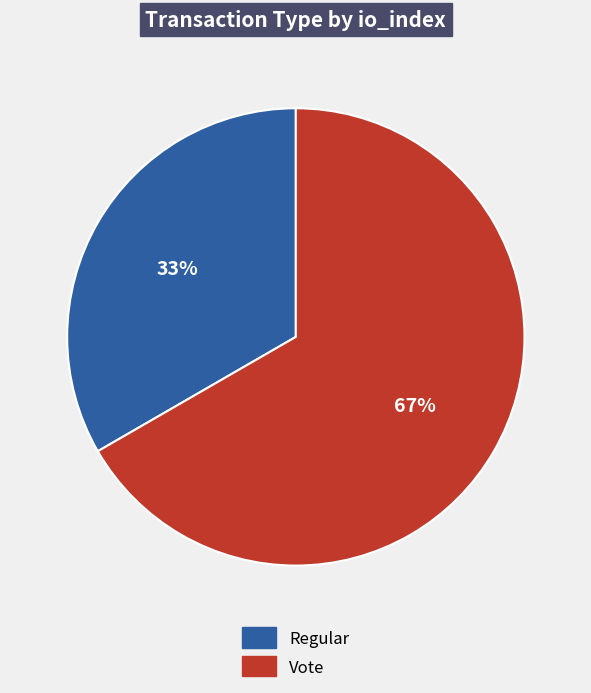

To the nearest percent, what percentage of the pie is Vote?

67%